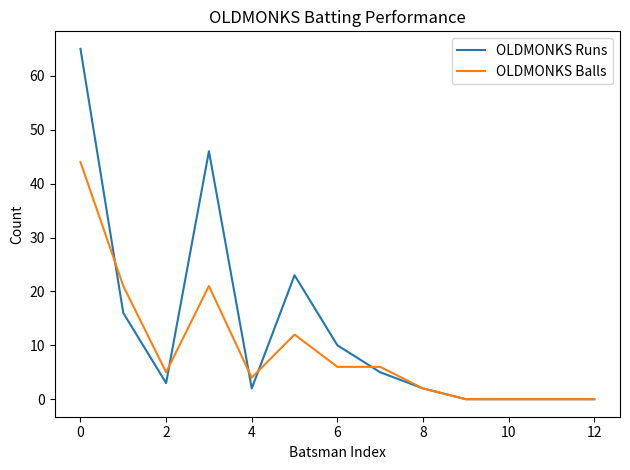

Reading right to left, extract all data points from this chart.

OLDMONKS Runs: 0	0	0	0	2	5	10	23	2	46	3	16	65
OLDMONKS Balls: 0	0	0	0	2	6	6	12	4	21	5	21	44